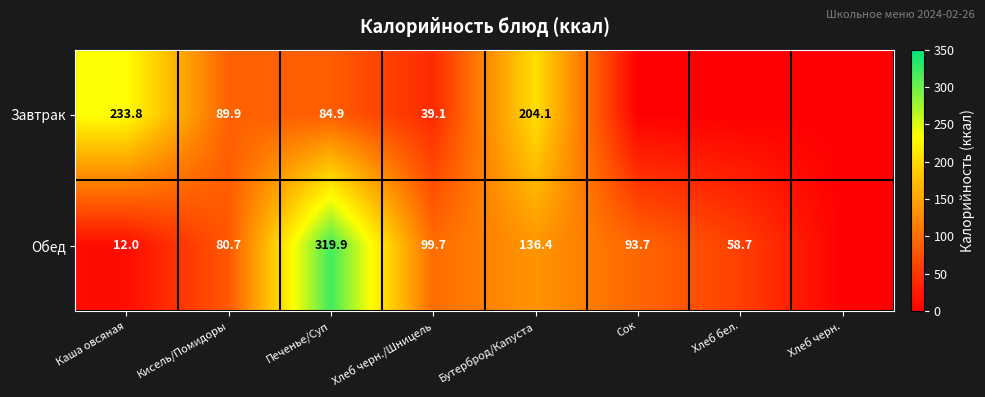

Which category has the lowest value across all series?

Сок